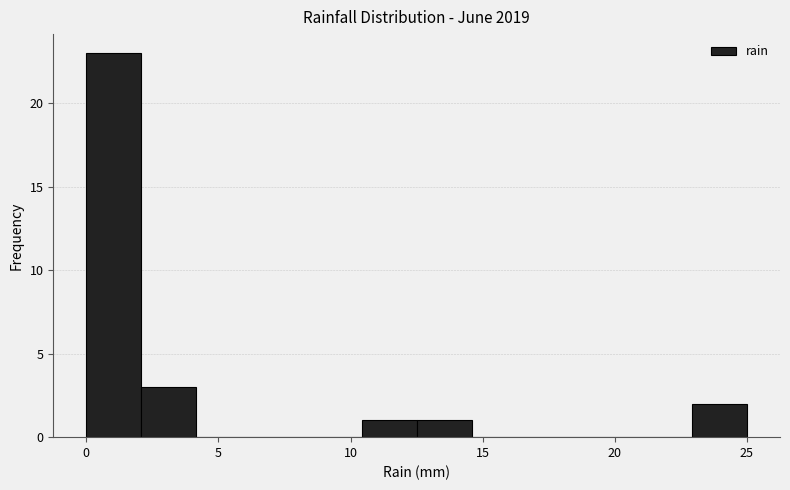

Over which range of the x-axis is the bar tallest?

0.0 to 2.0